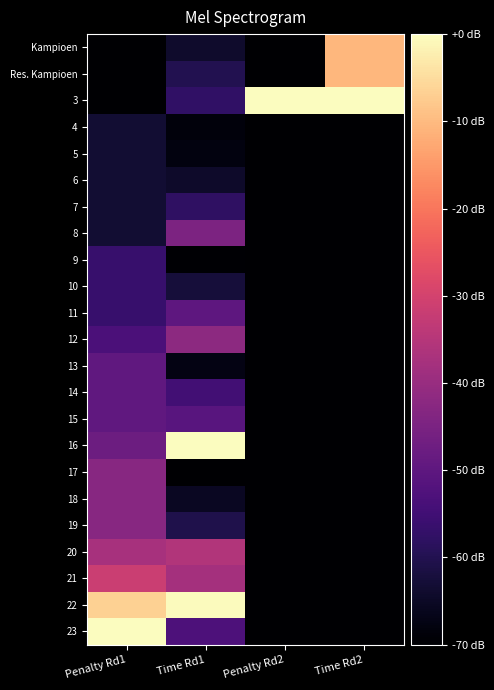

At which category is the sum across all series the highest?

Penalty Rd1